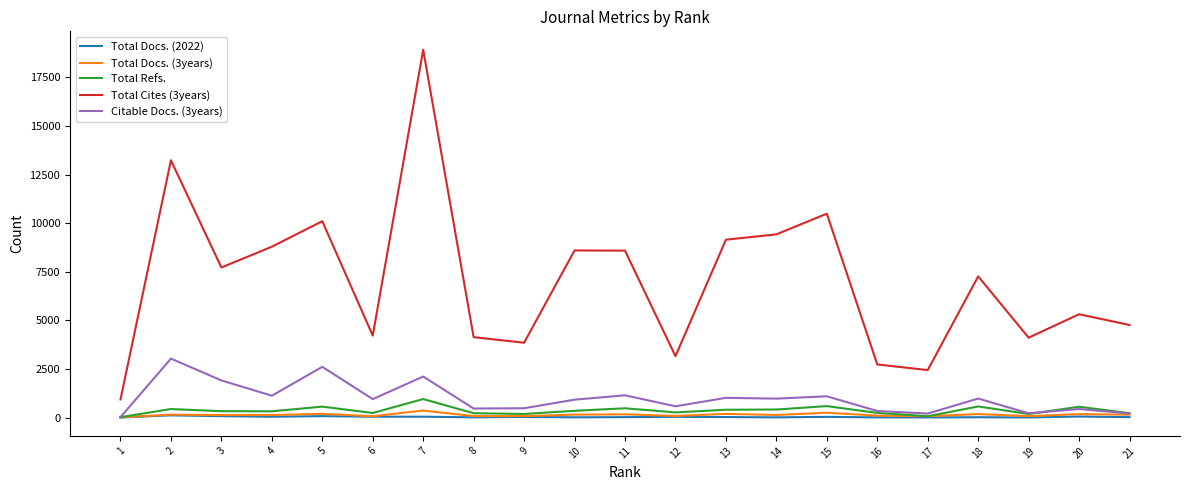

How many lines are shown in the chart?

5